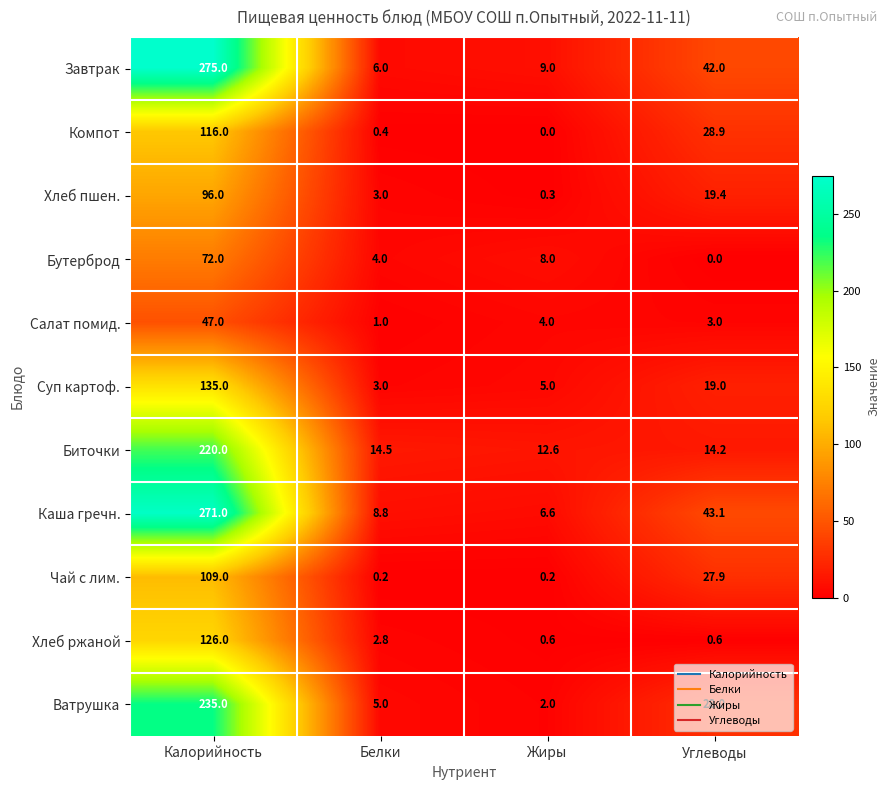

Between Белки and Углеводы, which series saw the biggest shift?

Завтрак